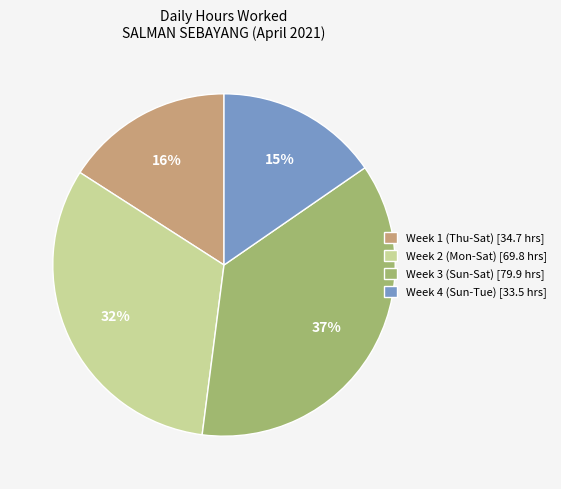

Combined, do Week 1 (Thu-Sat) [34.7 hrs] and Week 3 (Sun-Sat) [79.9 hrs] account for over 50%?

Yes